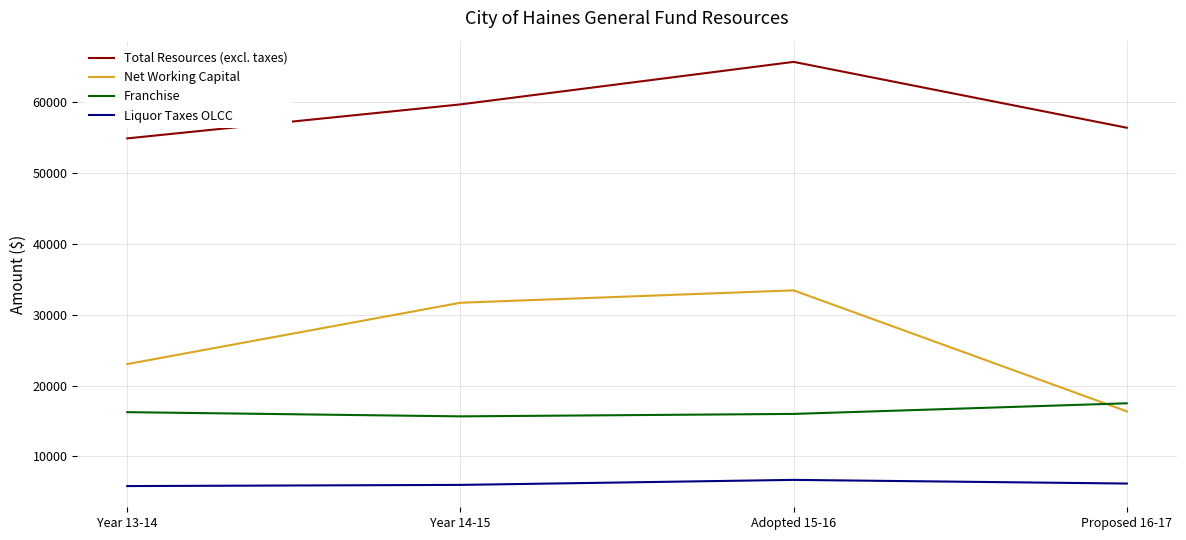

What is the minimum value for Net Working Capital?

16365